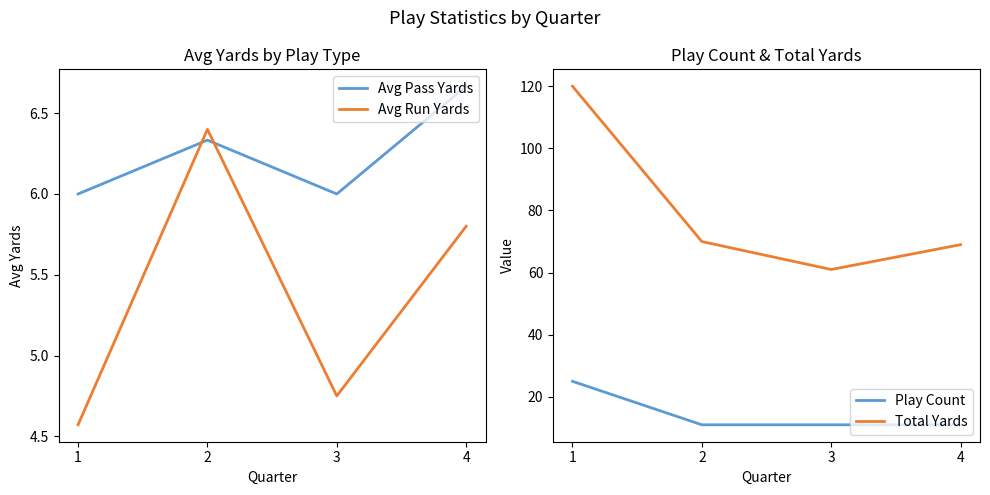

At which category does Avg Pass Yards reach its first local valley?

3